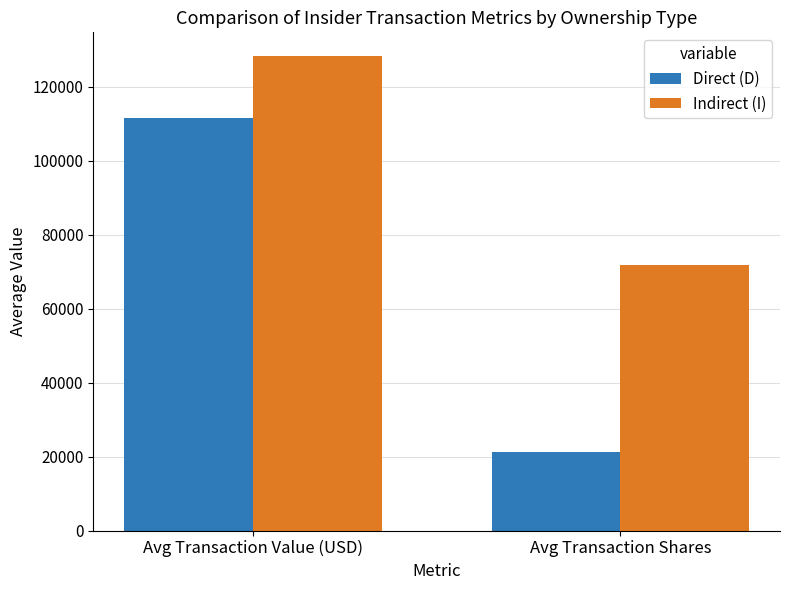

What is the value of the Indirect (I) bar at the 1st from the left?

128303.6